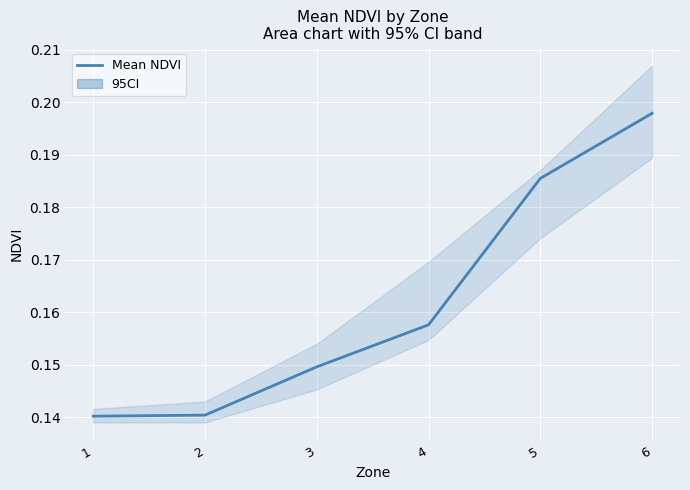

Which label corresponds to the smallest value in the chart?

1